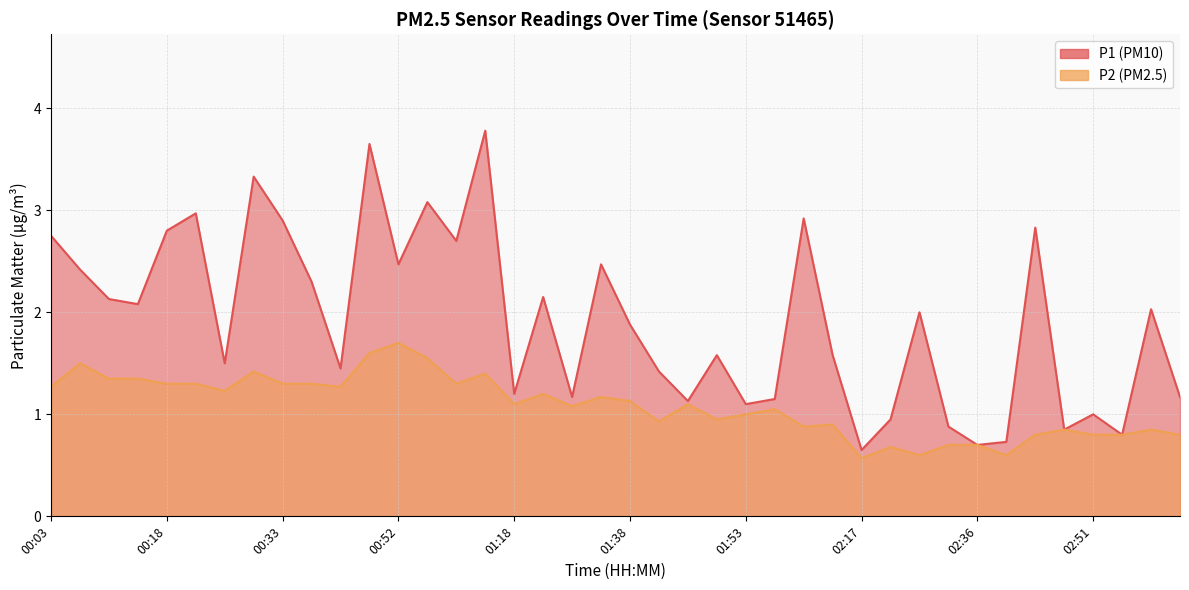

Which series has the largest range (max minus min)?

P1